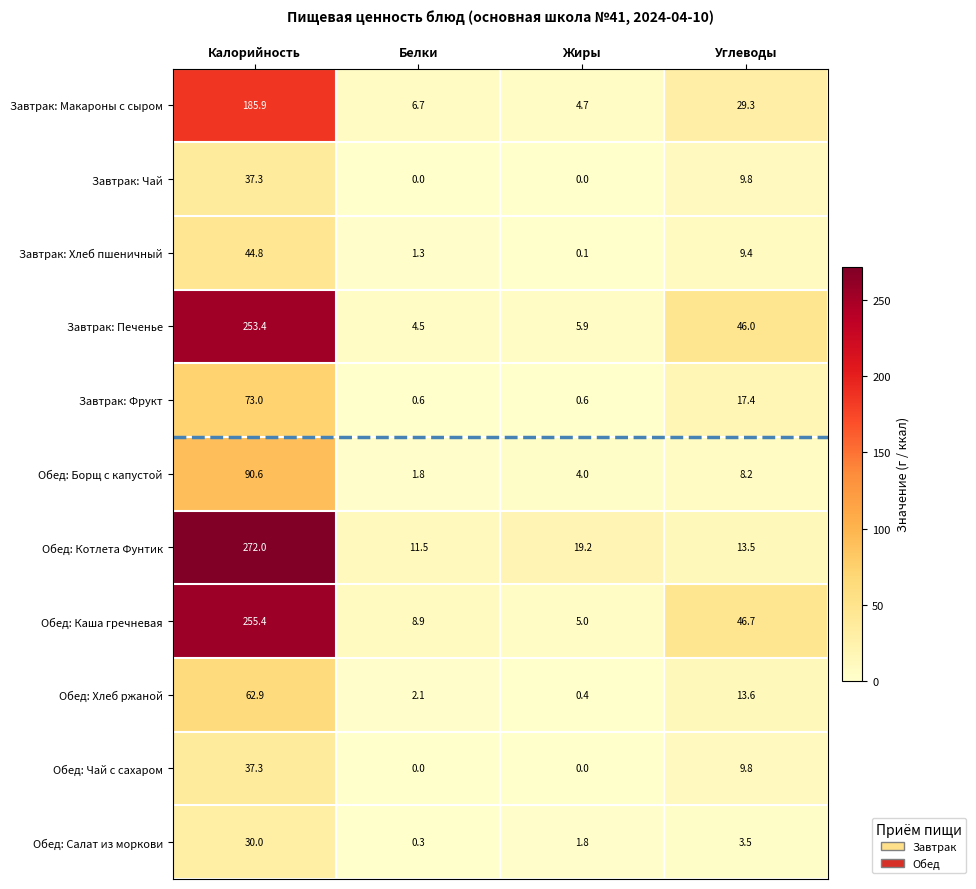

What is the highest value of the Обед: Борщ с капустой series?

90.6